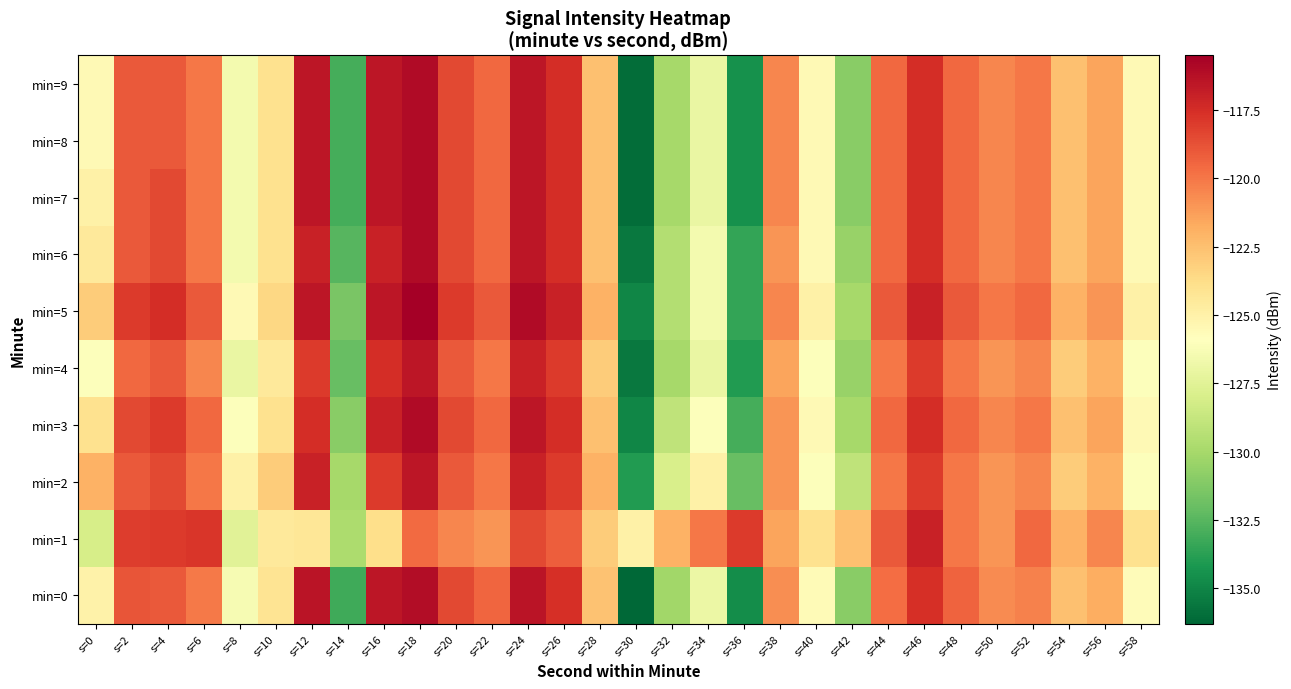

What is the difference between the highest and lowest values at s=22?

2.0